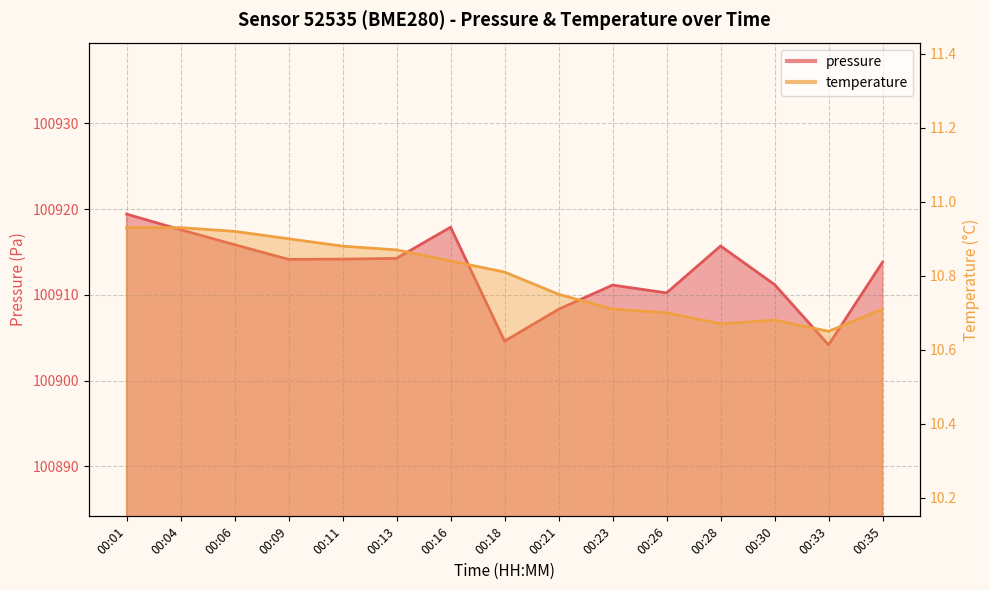

At which label does pressure reach its minimum?

00:33